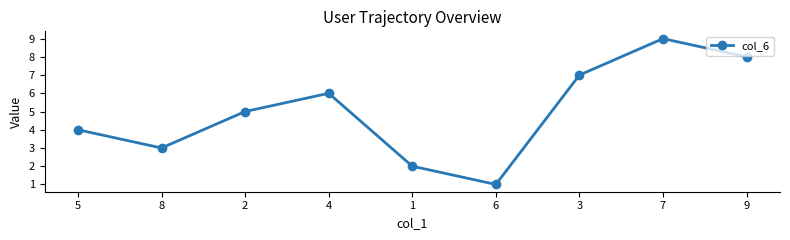

True or false: the data has more than 1 interior local peaks.

True